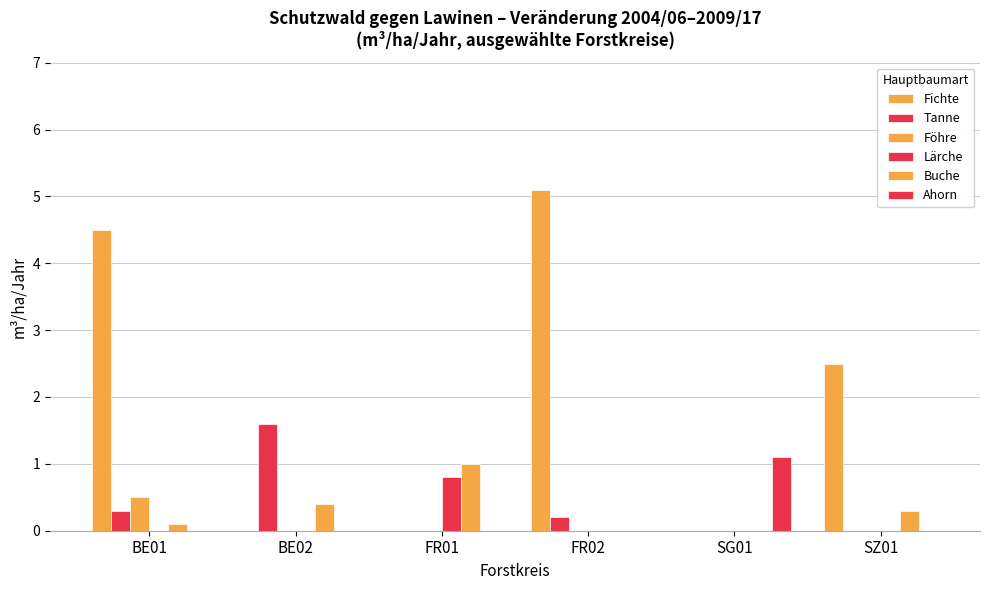

Reading left to right, extract all data points from this chart.

Fichte: 4.5	0.0	0.0	5.1	0.0	2.5
Tanne: 0.3	1.6	0.0	0.2	0.0	0.0
Föhre: 0.5	0.0	0.0	0.0	0.0	0.0
Lärche: 0.0	0.0	0.8	0.0	0.0	0.0
Buche: 0.1	0.4	1.0	0.0	0.0	0.3
Ahorn: 0.0	0.0	0.0	0.0	1.1	0.0